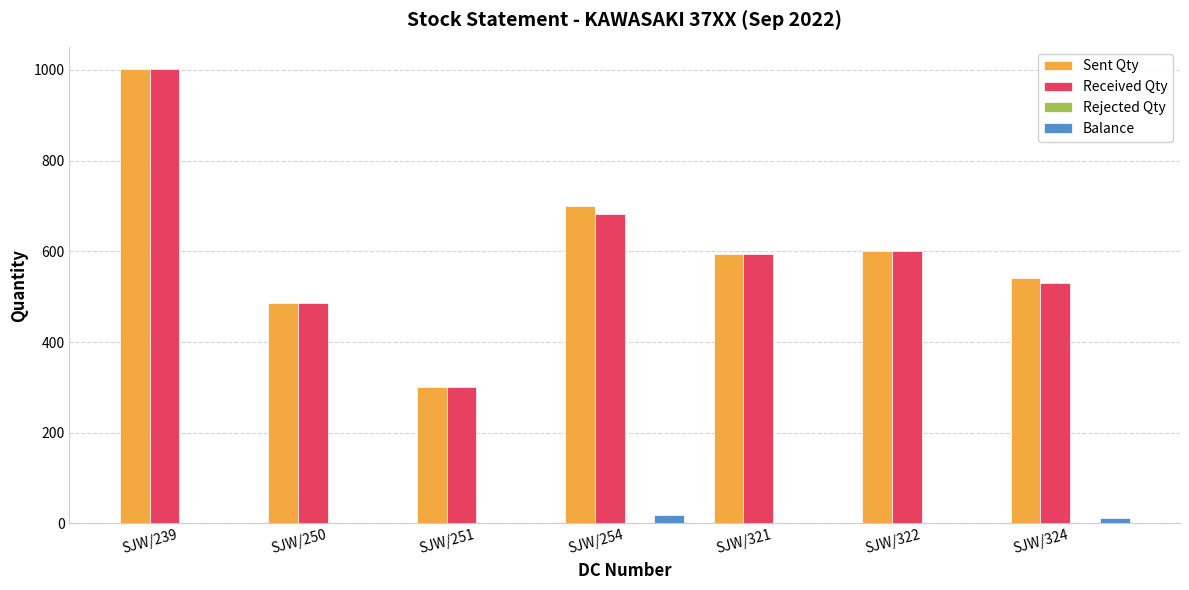

Between SJW/321 and SJW/324, which series saw the biggest shift?

Received Qty